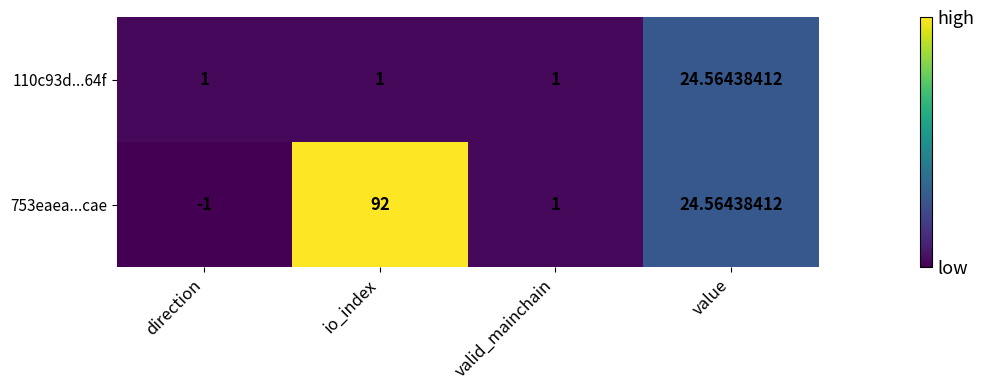

Which category has the highest value across all series?

io_index